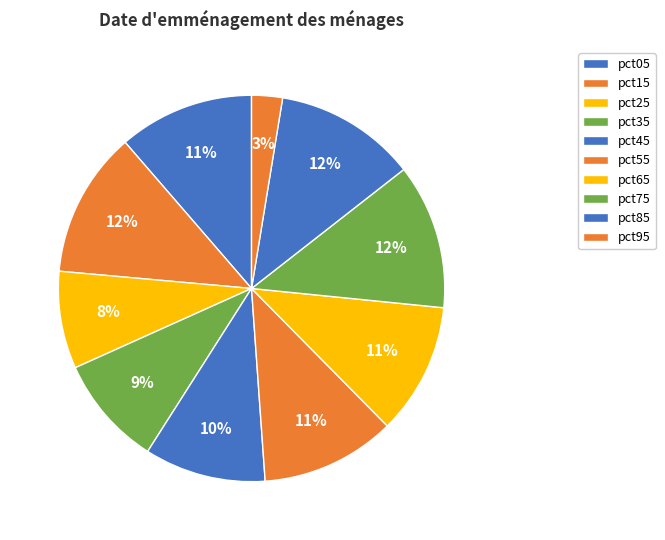

To the nearest percent, what is the average slice percentage?

10%